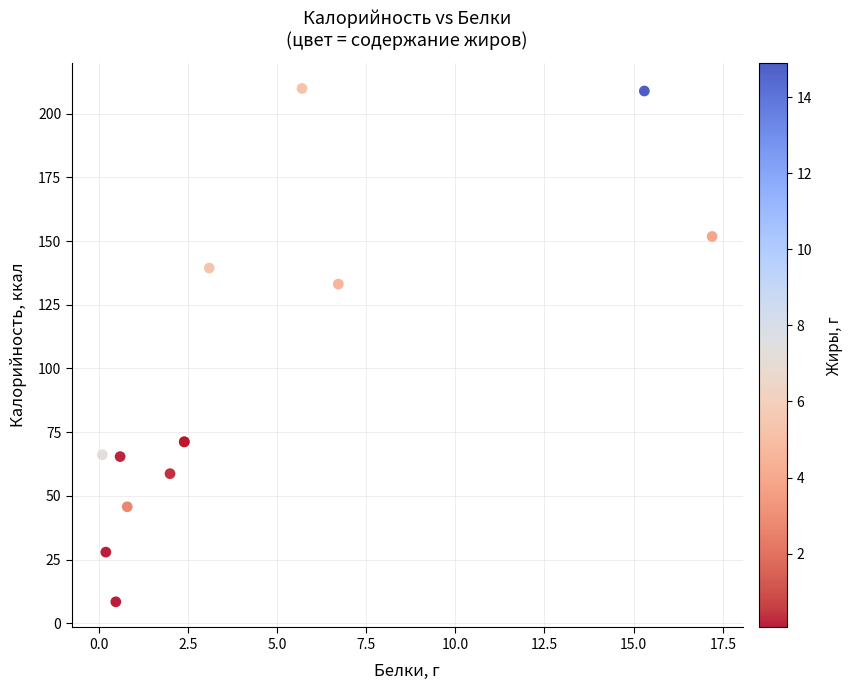

What Y value in the scatter plot is closest to 109?

133.1